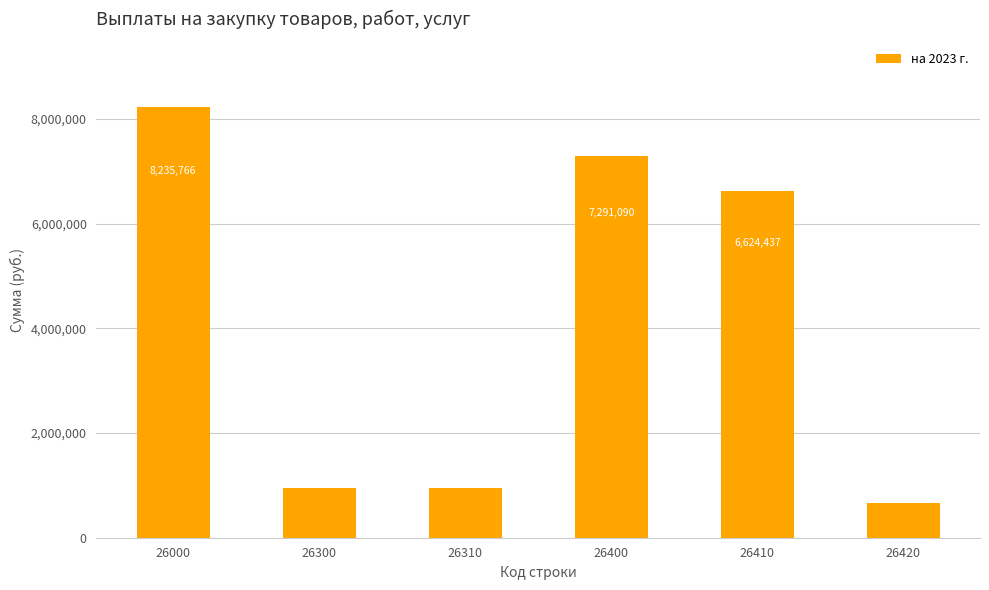

What value does the data have at 26300?

944676.0